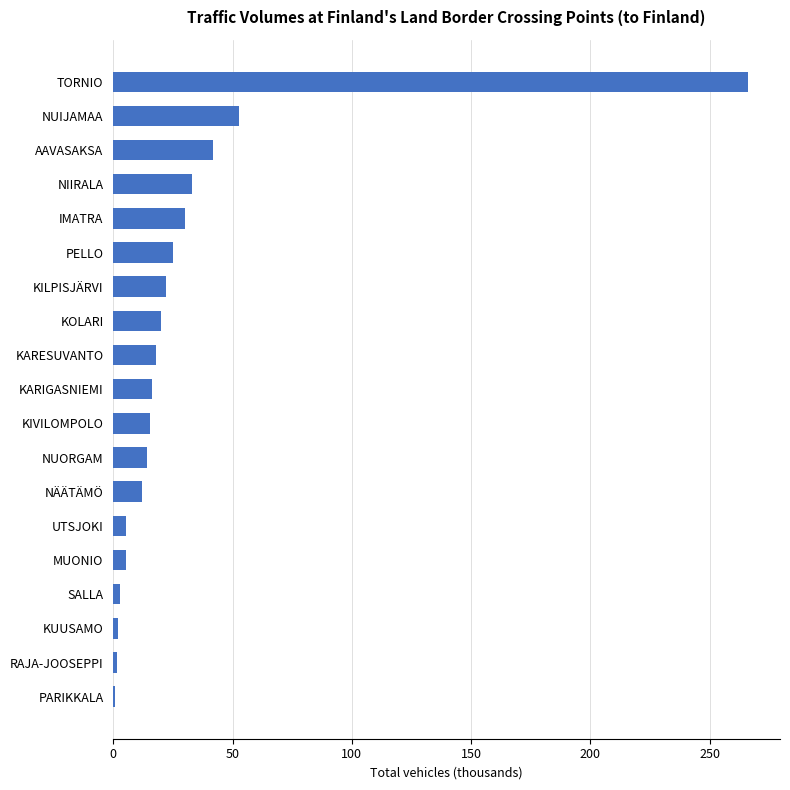

How many data points does each series have?

19